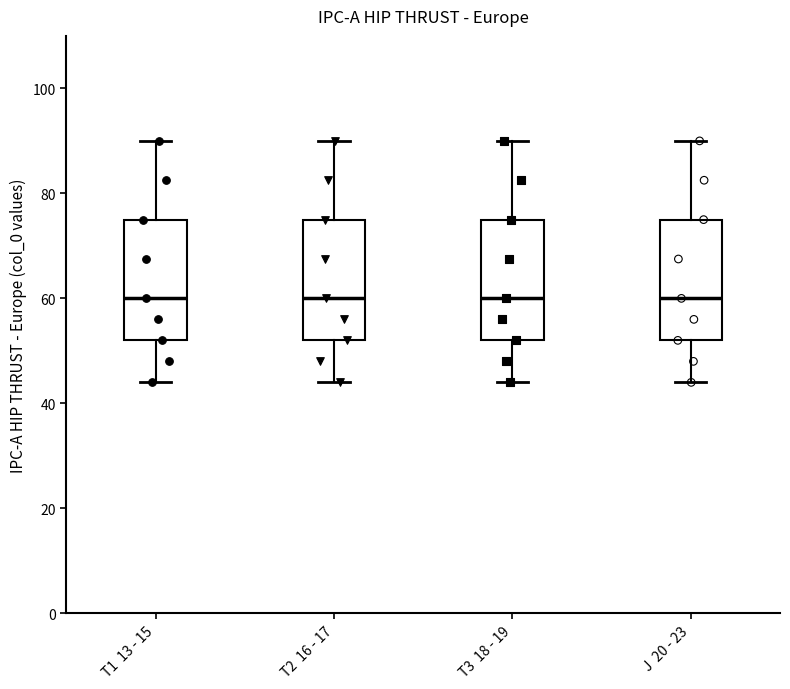

Where does the upper whisker of the box for T2 16 - 17 end on the y-axis? The values are not printed on the chart, so give them approximately, as read against the axis.

90